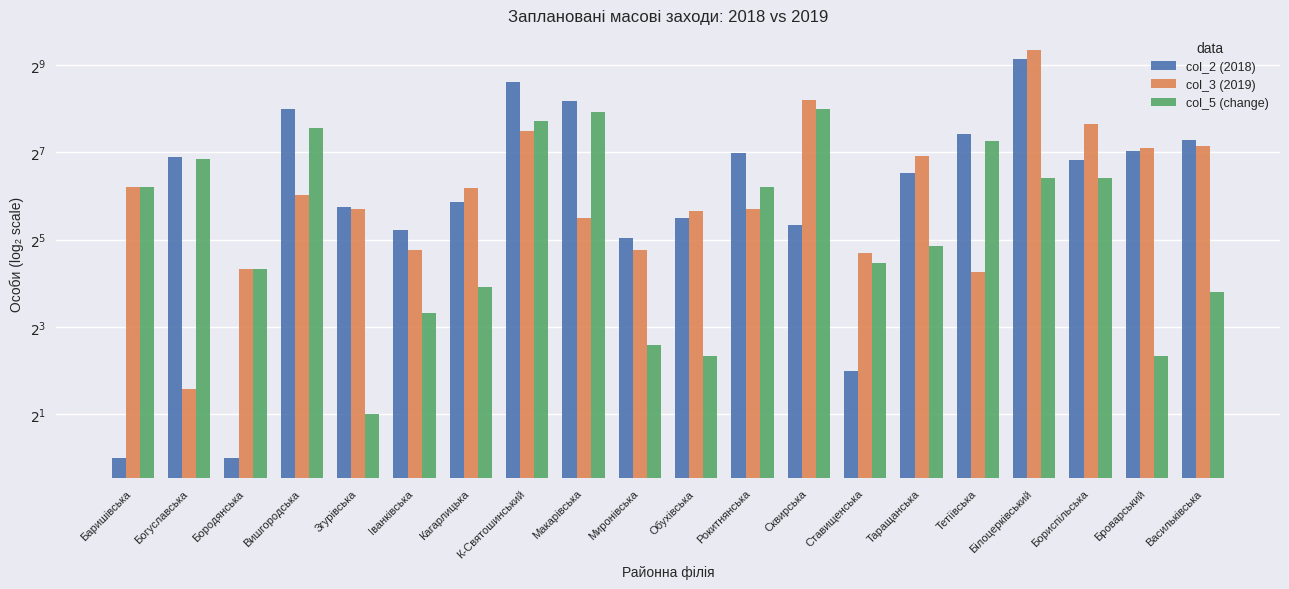

Which has a higher value, Васильківська or Білоцерківський?

Білоцерківський